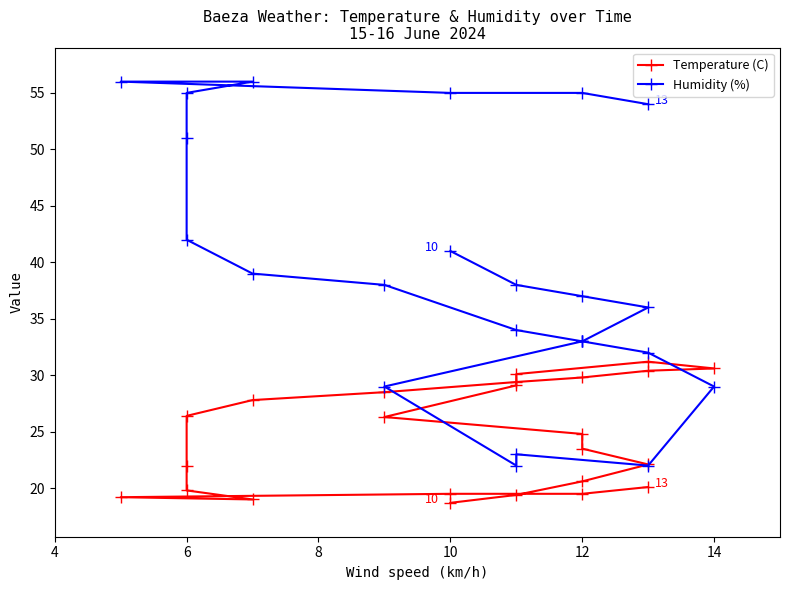

What is the maximum value for Humidity (%)?

56.0